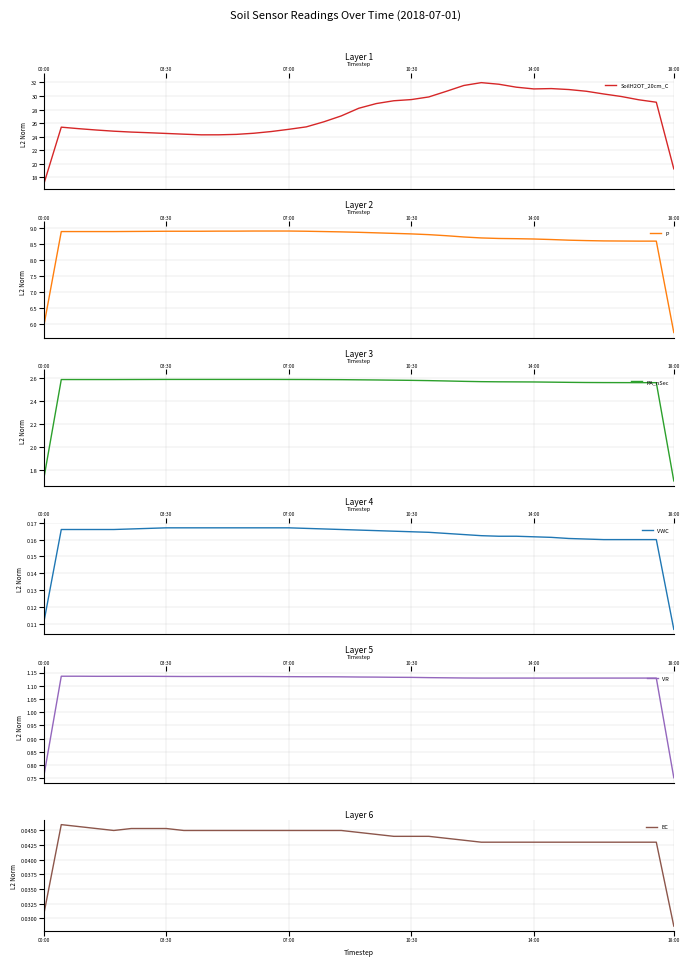

What are all the series names shown in the legend?

SoilH2OT_20cm_C, P, PA_nSec, VWC, VR, EC